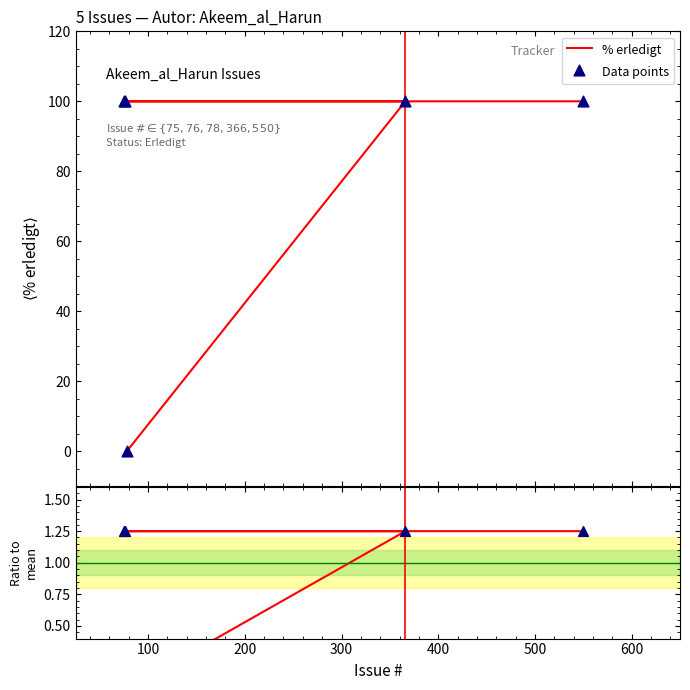

Which series has the largest total across all categories?

Data points